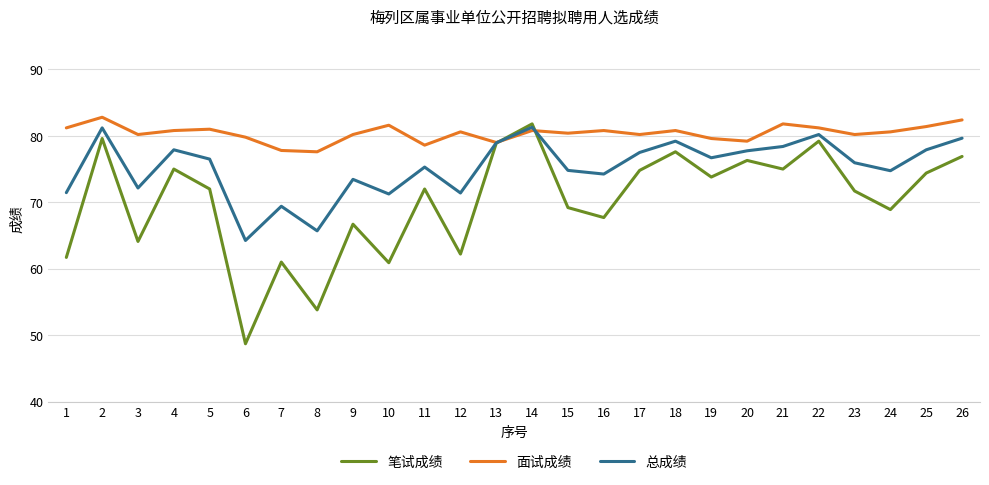

What is the approximate value of 面试成绩 at 7?

77.8